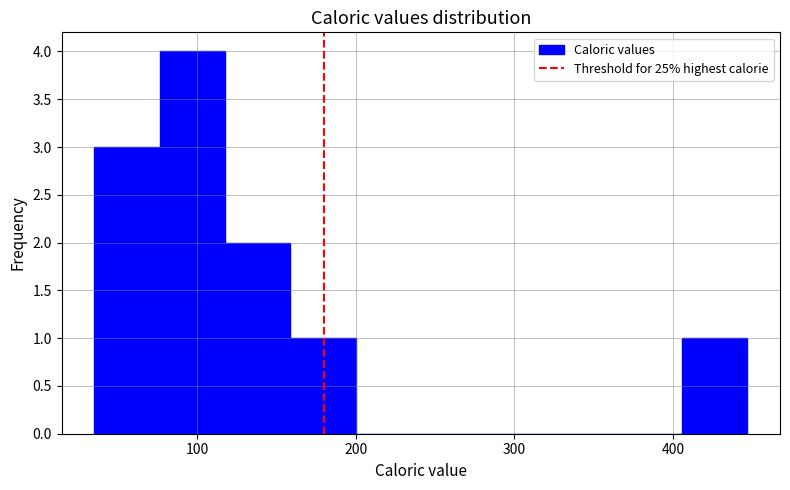

What is the height of the bar covering 410 to 450 on the x-axis? Neither the bar edges nor the heights are printed on the chart, so give them approximately, as read against the axes.

1